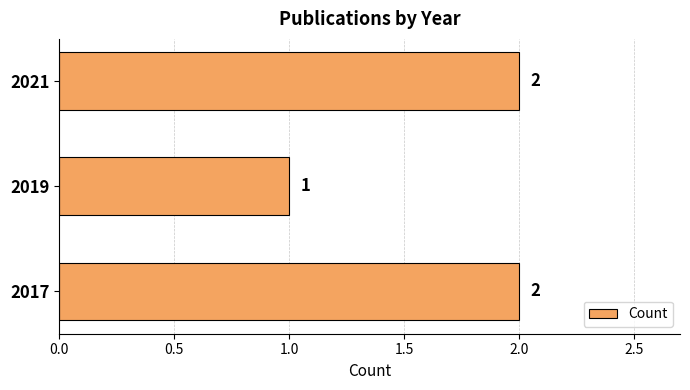

Count the values in the range 1 to 2.

3